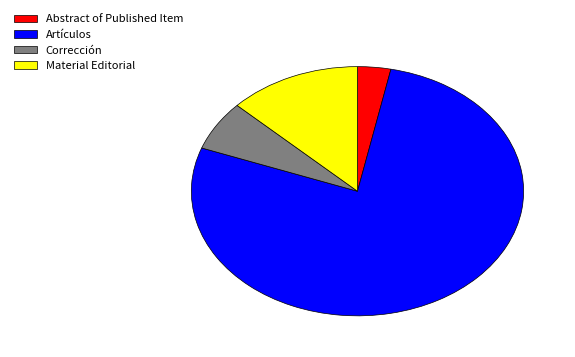

What is the ratio of the value at Material Editorial to the value at Corrección?

2.0